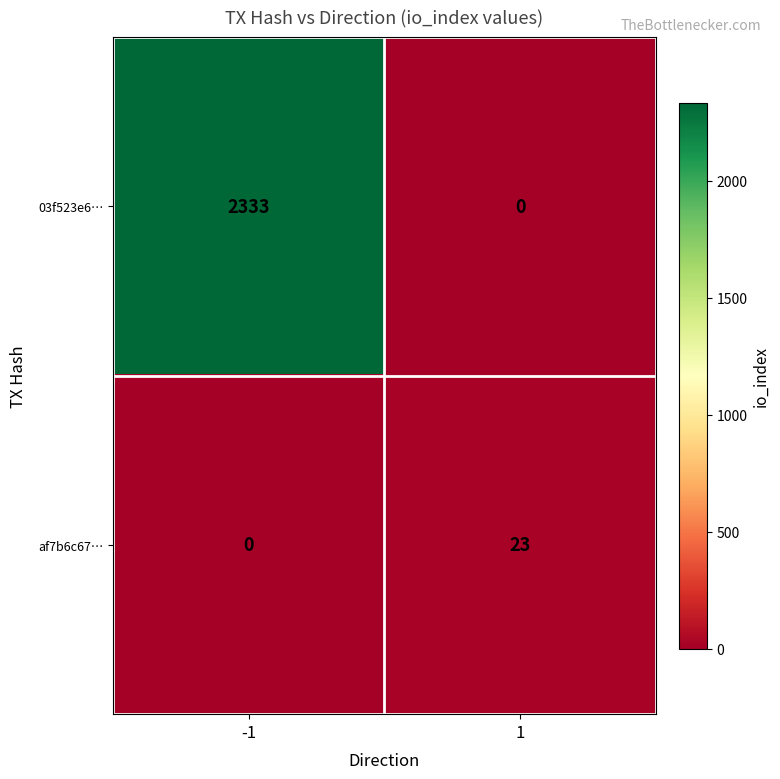

The value of af7b6c67… at -1 is 0. True or false?

True